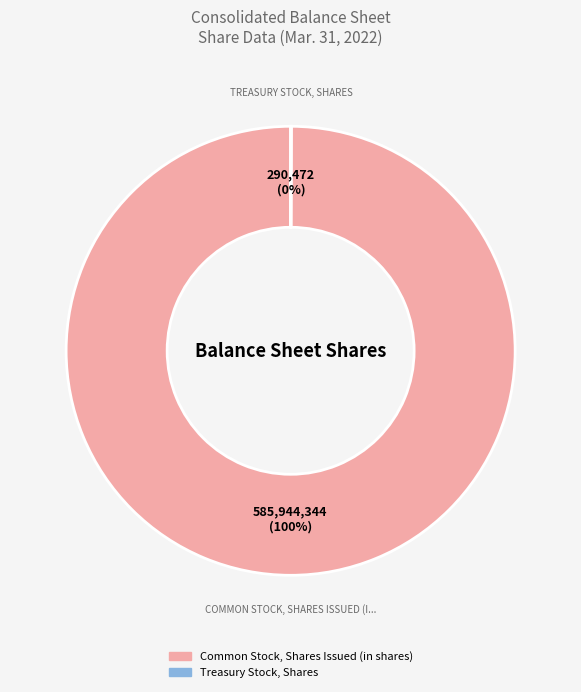

To the nearest percent, what is the average slice percentage?

50%